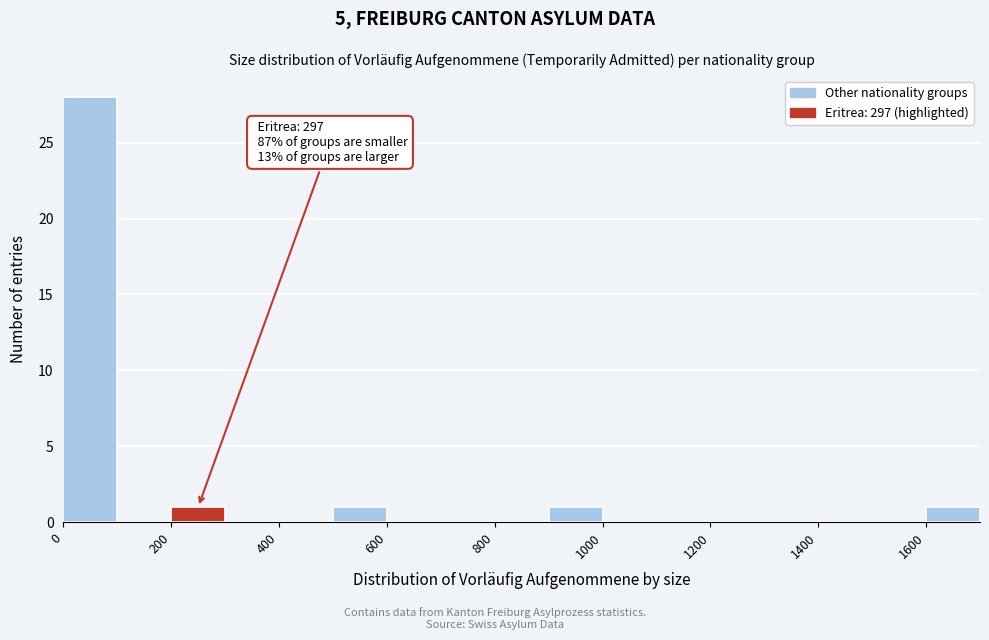

Which range on the x-axis has the tallest bar?

0 to 100